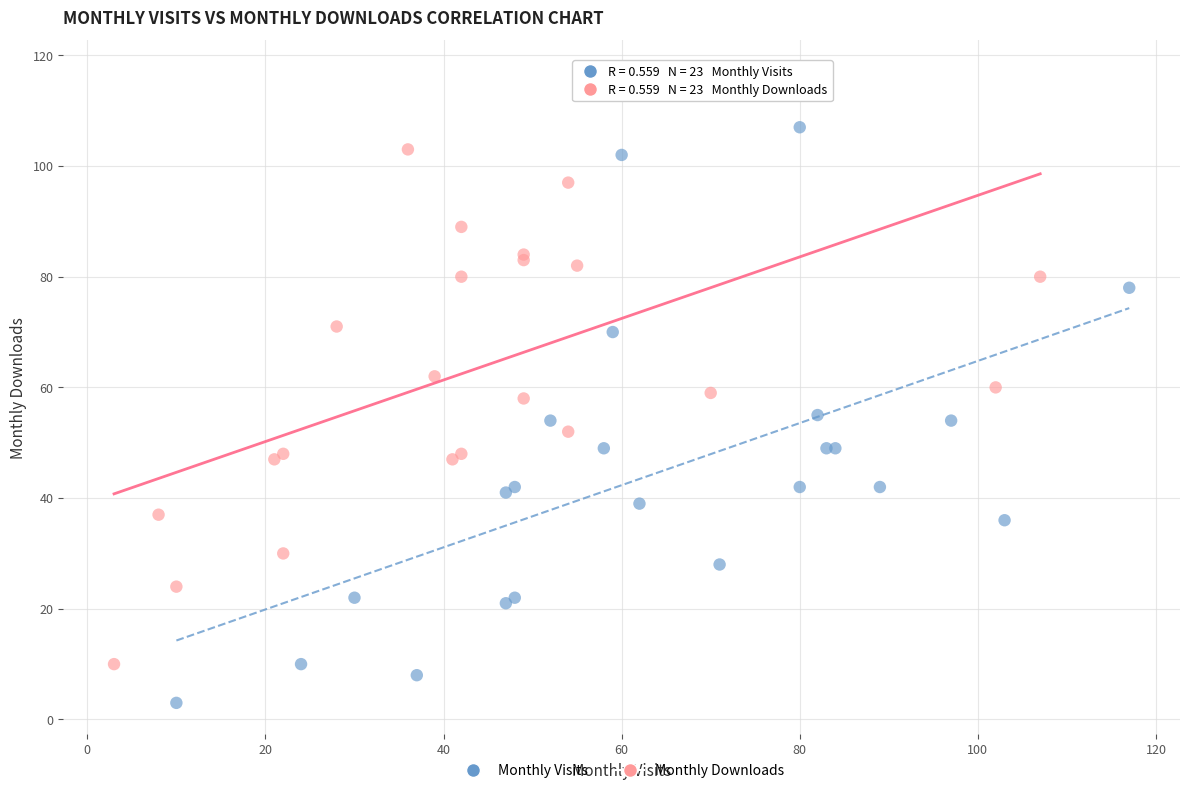

Which series contains the lowest Y value?

Monthly Visits